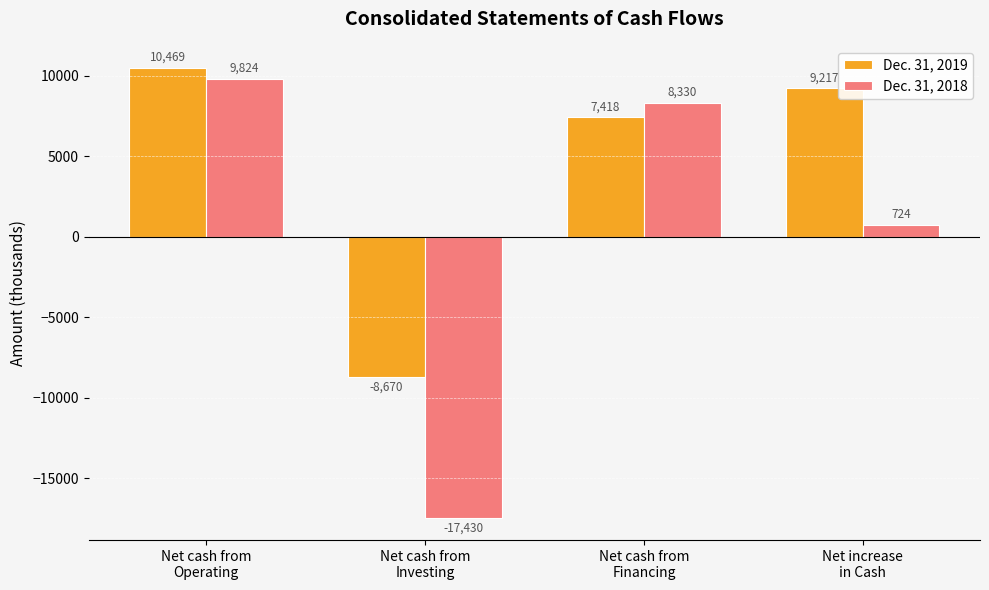

How many bars are there in each group?

2